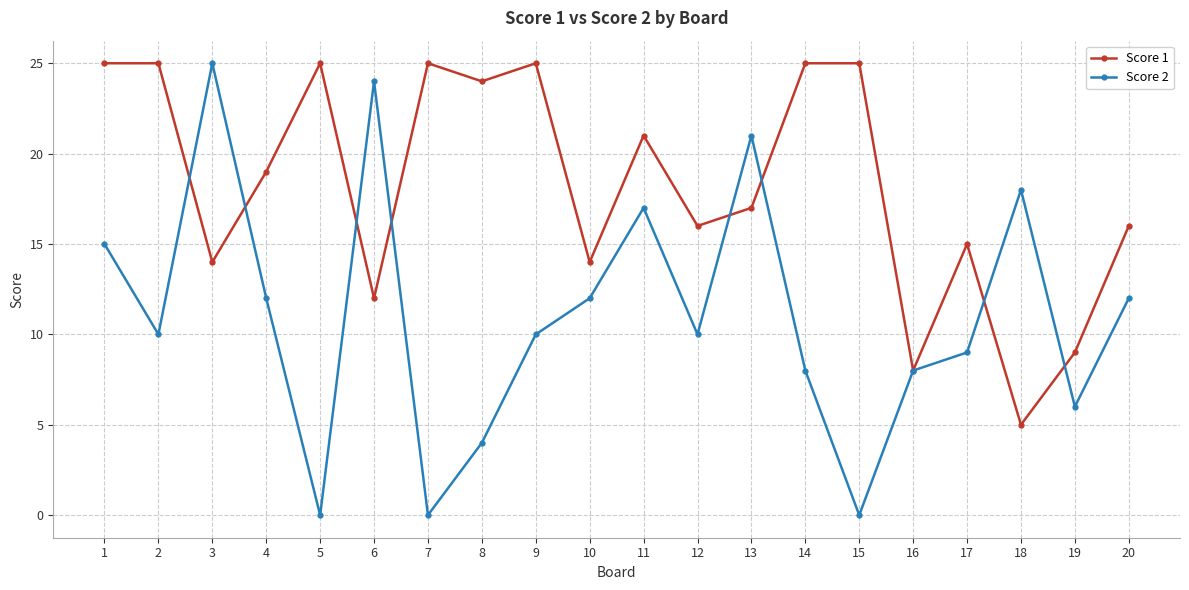

What is the minimum value for Score 1?

5